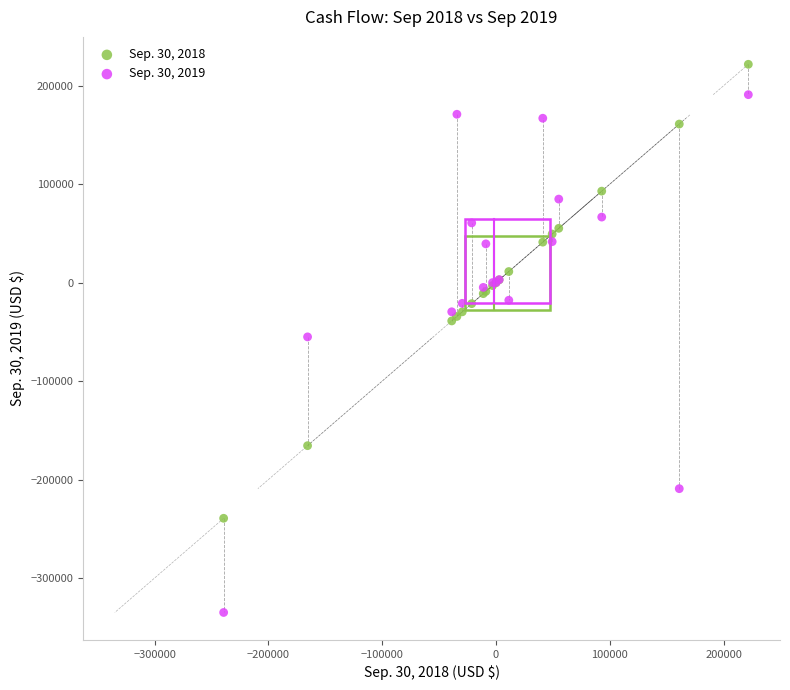

Which series has the largest Y range (max minus min)?

Sep. 30, 2019